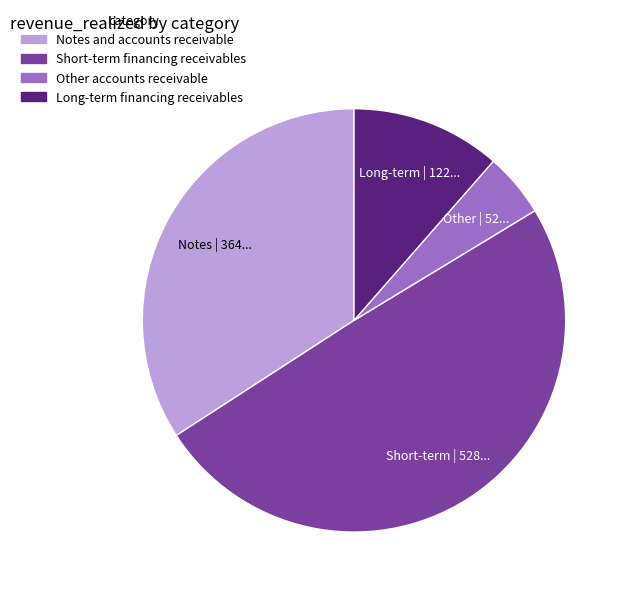

True or false: Other accounts receivable accounts for 5% of the total.

True